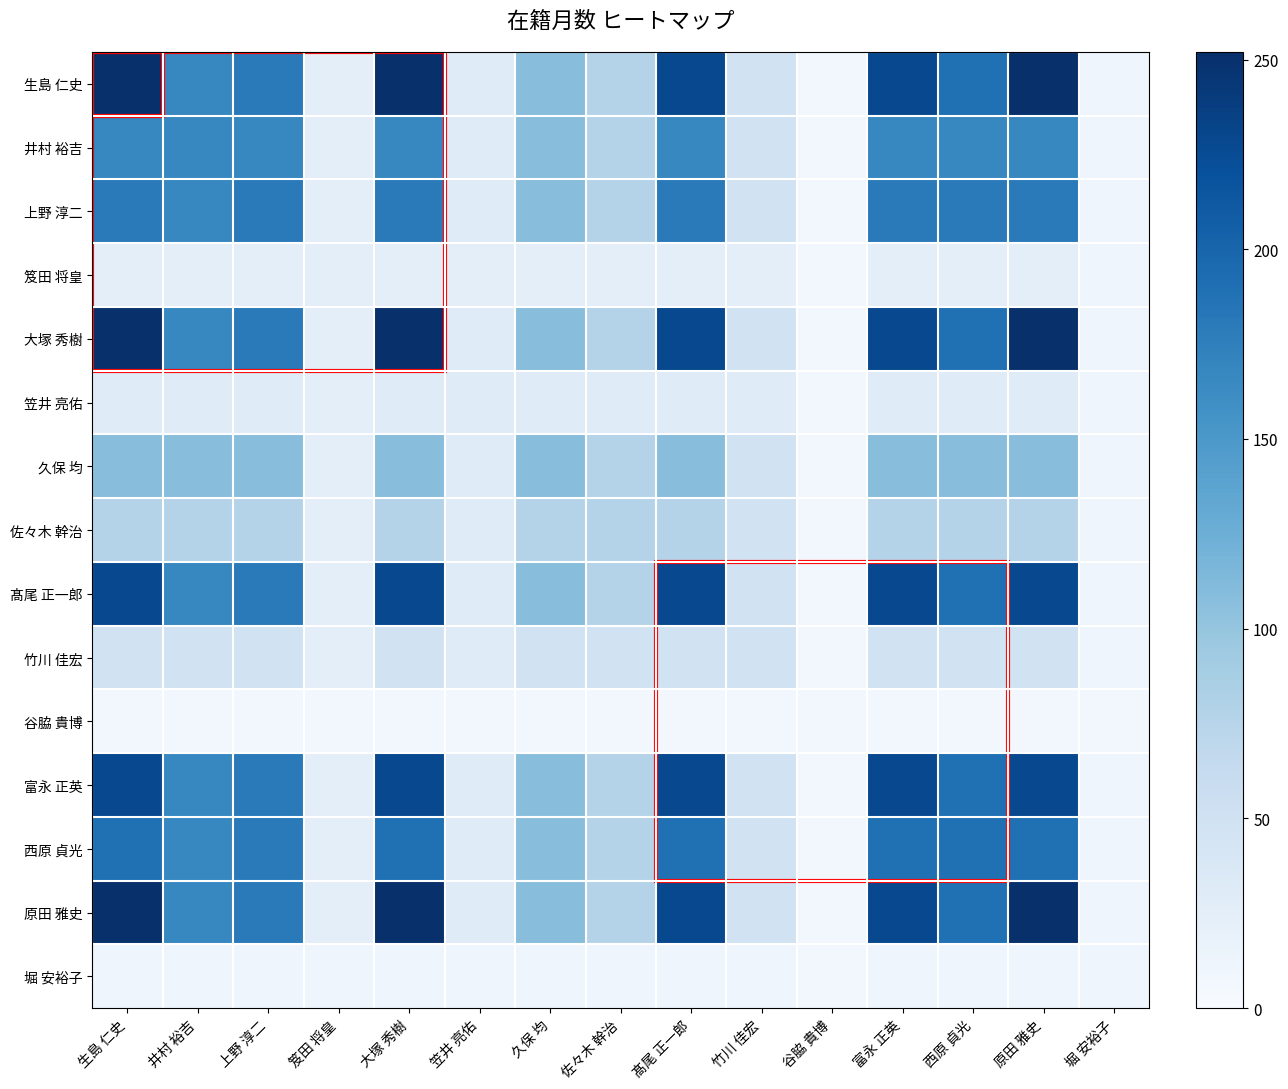

What is the difference between the highest and lowest values at 原田 雅史?

246